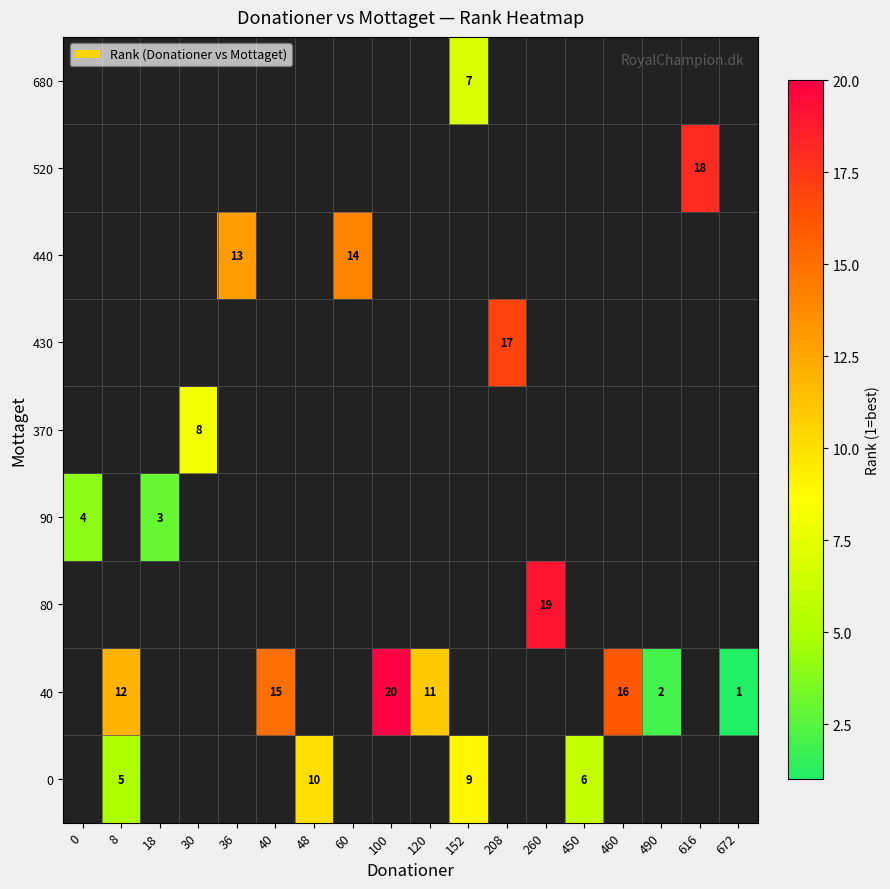

The 440 series shows 20 at 60. True or false?

False